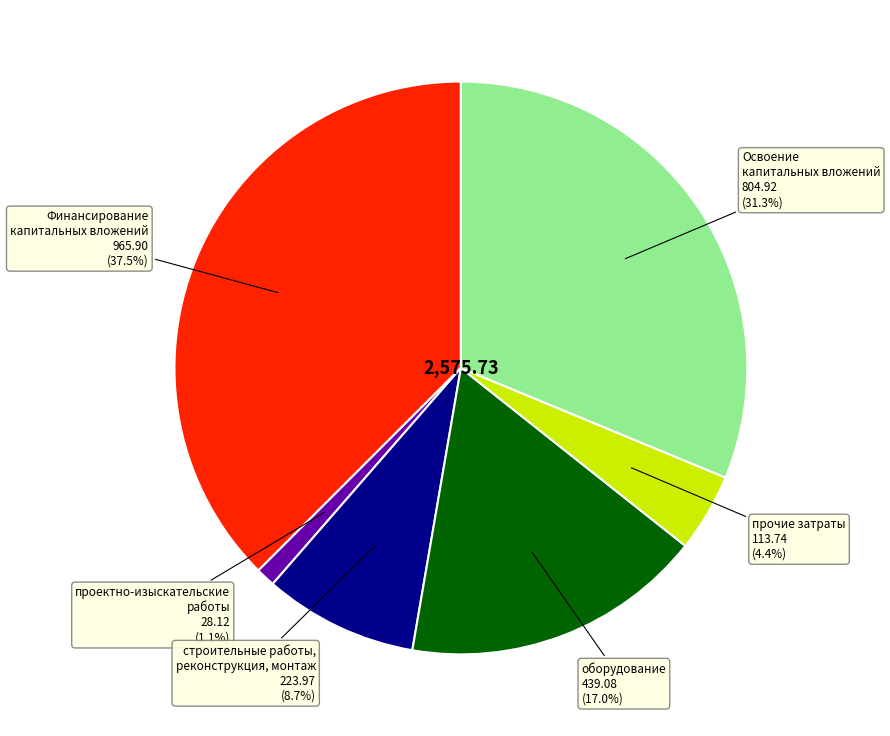

Is it true that прочие затраты is 4% of the pie?

True